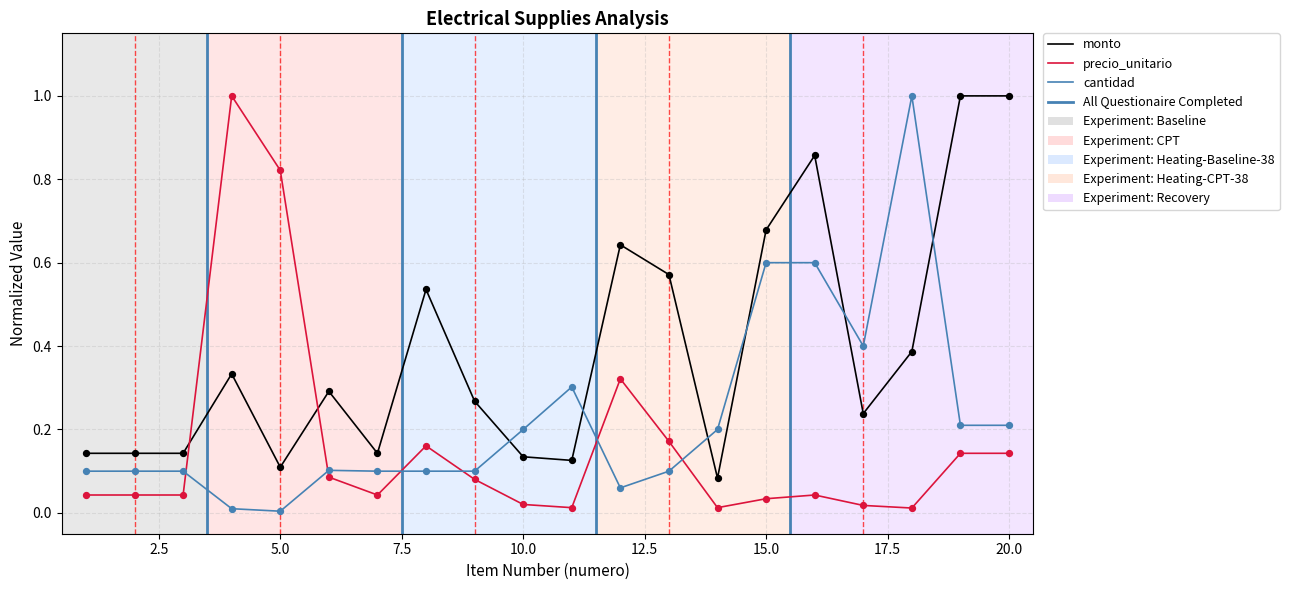

Which series has the largest total across all categories?

monto